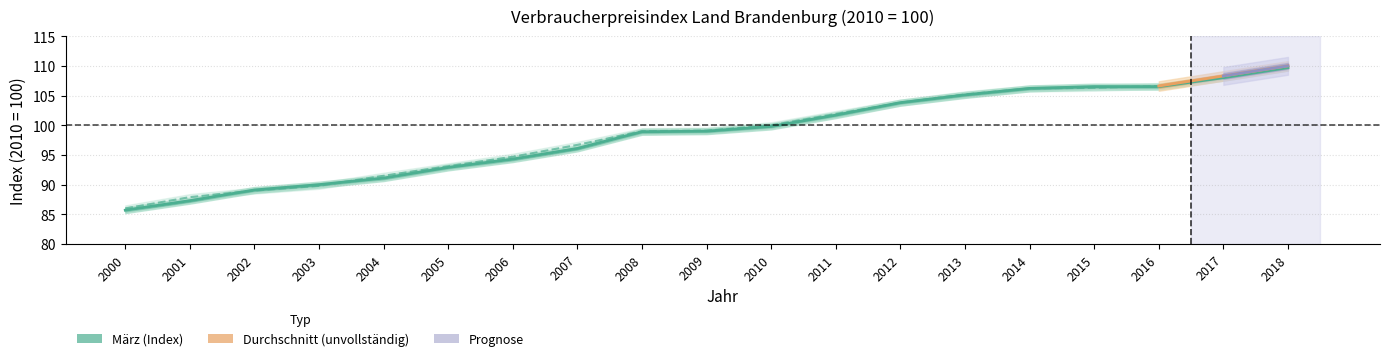

What is the greatest value displayed?

109.7